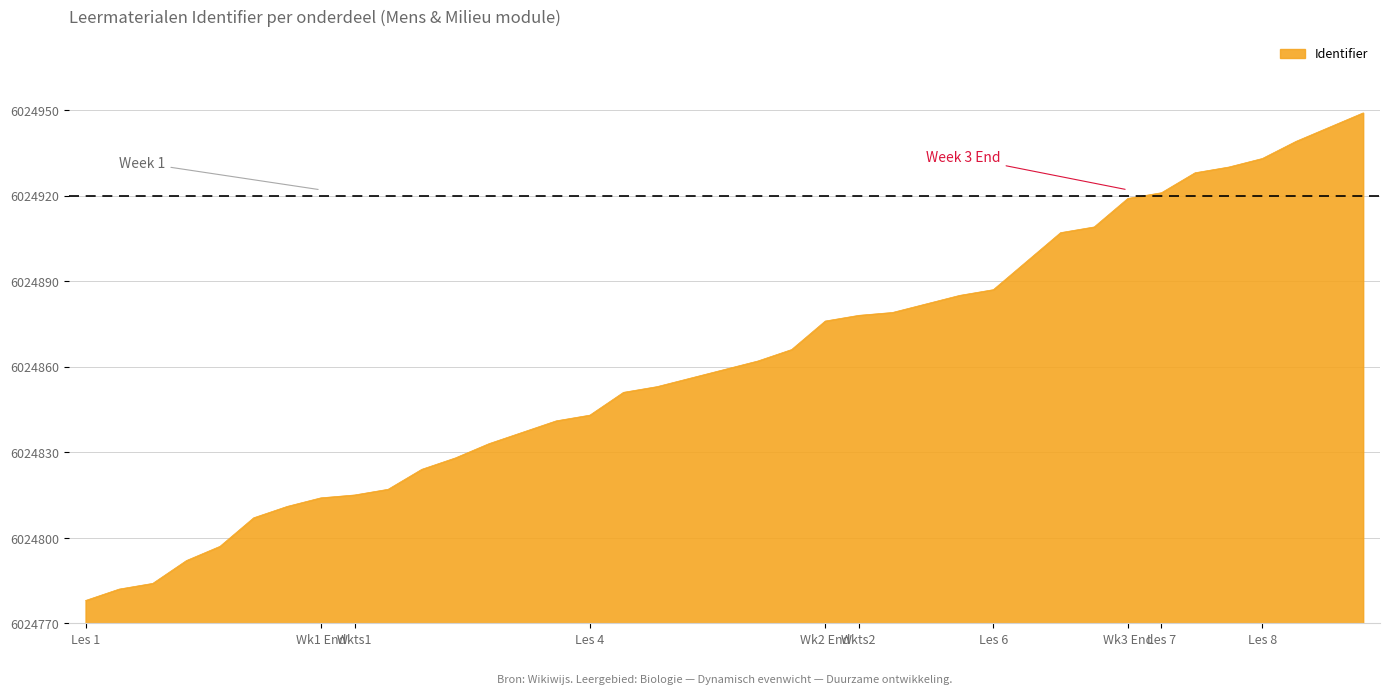

Rank the categories by value from lowest to highest.

Les 1, Kaarten, Opdracht, Zelf aan de slag, Les 2, Ecologische voetafdruk, Afronding week 1, Weektoets 1, Les 3, fossiele brandstoffen, Kernenergie, Het broeikaseffect, Klimaatverandering, Duurzame energie, Keuzeopdracht, Verdieping, Les 4, Akkerbouw, Veeteelt, Tuinbouw, Biologische landbouw, Bescherming, Afronding week 2, Weektoets 2, Verdieping 2, Les 5, Wat moet je weten, Les 6, Natuur in Nederland, Biodiversiteit, Natuurbeheer casus, Afronding week 3, Verdieping 3, Les 7, Les 8, 1. Plastic soep, 2. El Nino, 3. Introductie exoten, 4. De ijsbeer